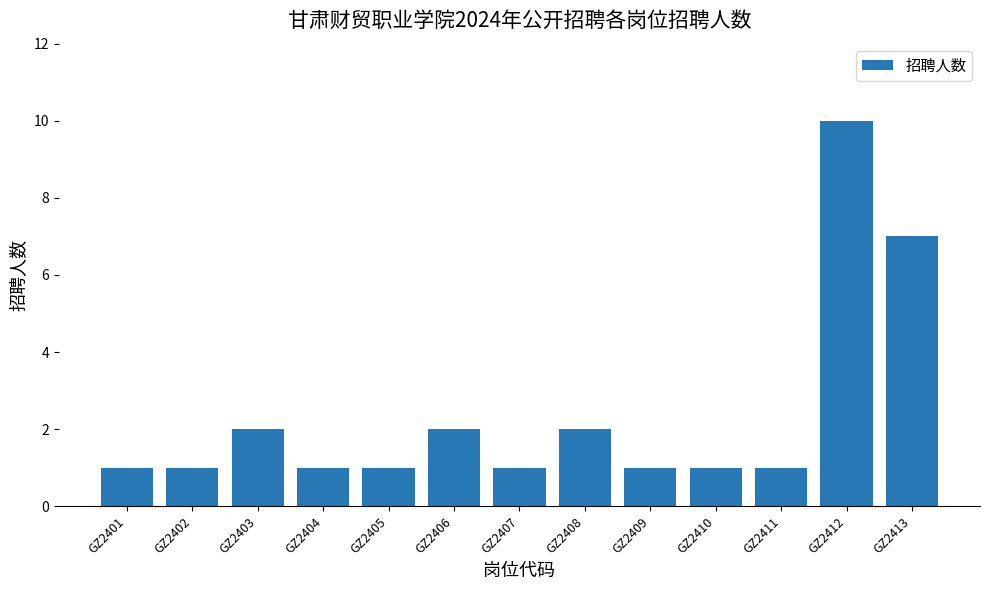

What is the sum of all values?

31